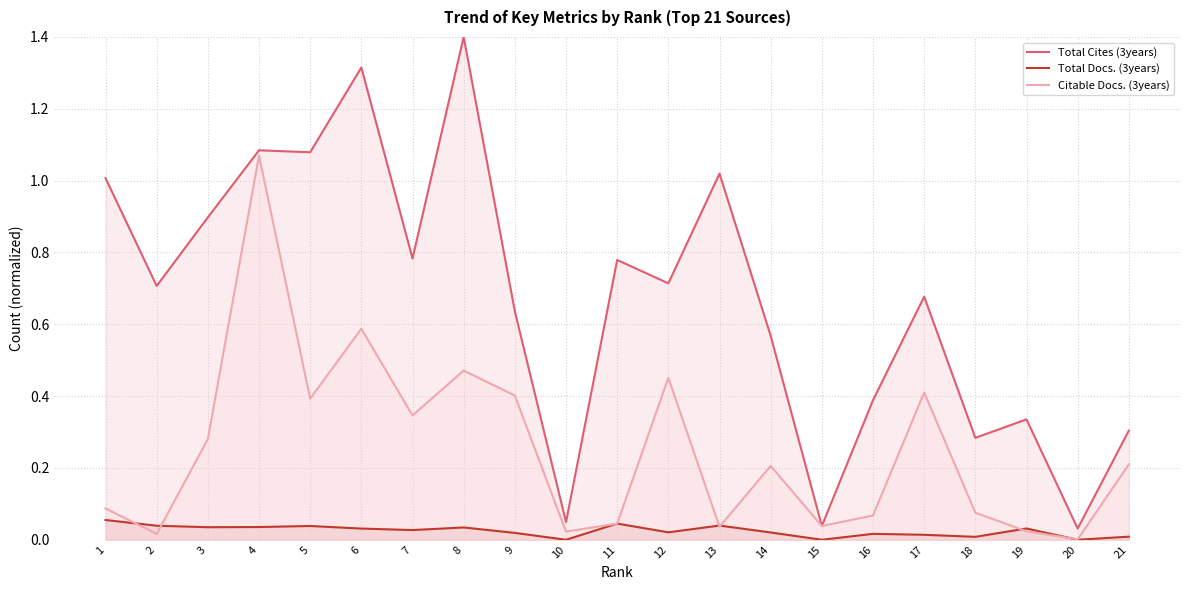

Reading right to left, list all the values displayed in this chart.

Total Cites (3years): 0.3	0.0	0.3	0.3	0.7	0.4	0.0	0.6	1.0	0.7	0.8	0.0	0.6	1.4	0.8	1.3	1.1	1.1	0.9	0.7	1.0
Total Docs. (3years): 0.0	0.0	0.0	0.0	0.0	0.0	0.0	0.0	0.0	0.0	0.0	0.0	0.0	0.0	0.0	0.0	0.0	0.0	0.0	0.0	0.1
Citable Docs. (3years): 0.2	0.0	0.0	0.1	0.4	0.1	0.0	0.2	0.0	0.5	0.0	0.0	0.4	0.5	0.3	0.6	0.4	1.1	0.3	0.0	0.1